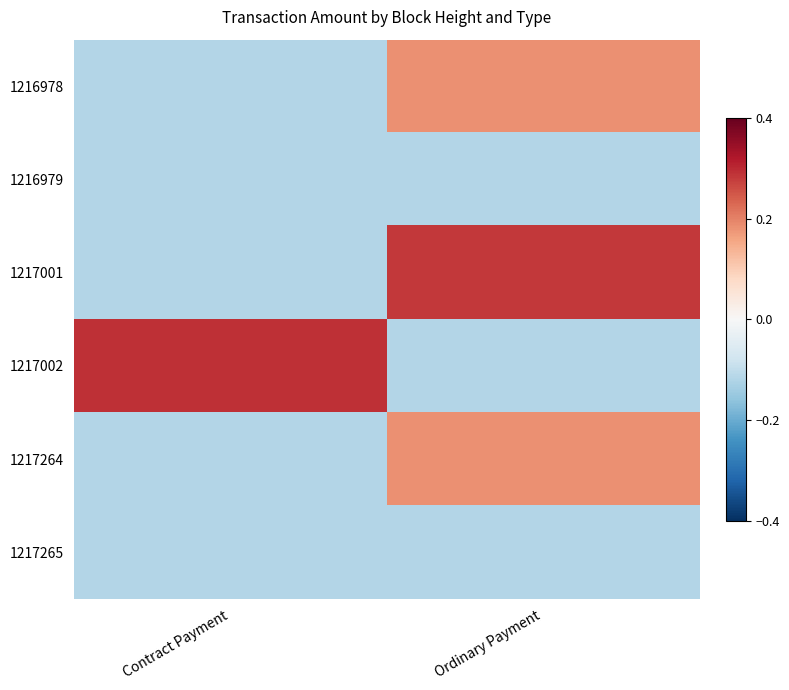

Rank the series by their maximum value, from lowest to highest.

1216979, 1217265, 1216978, 1217264, 1217001, 1217002